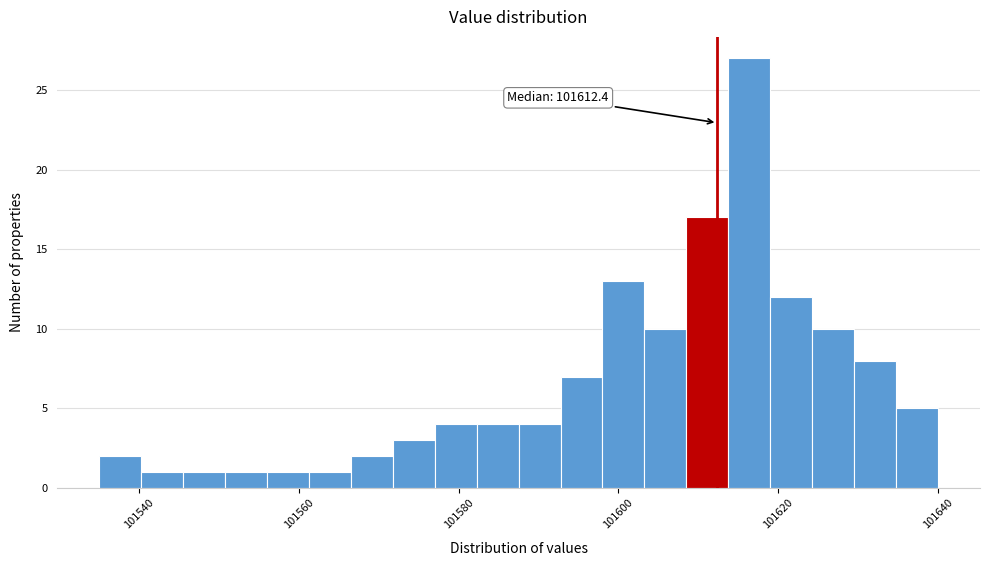

Around what value on the x-axis is the tallest bar? Give the approximate position of its centre, as read against the axis.

101616